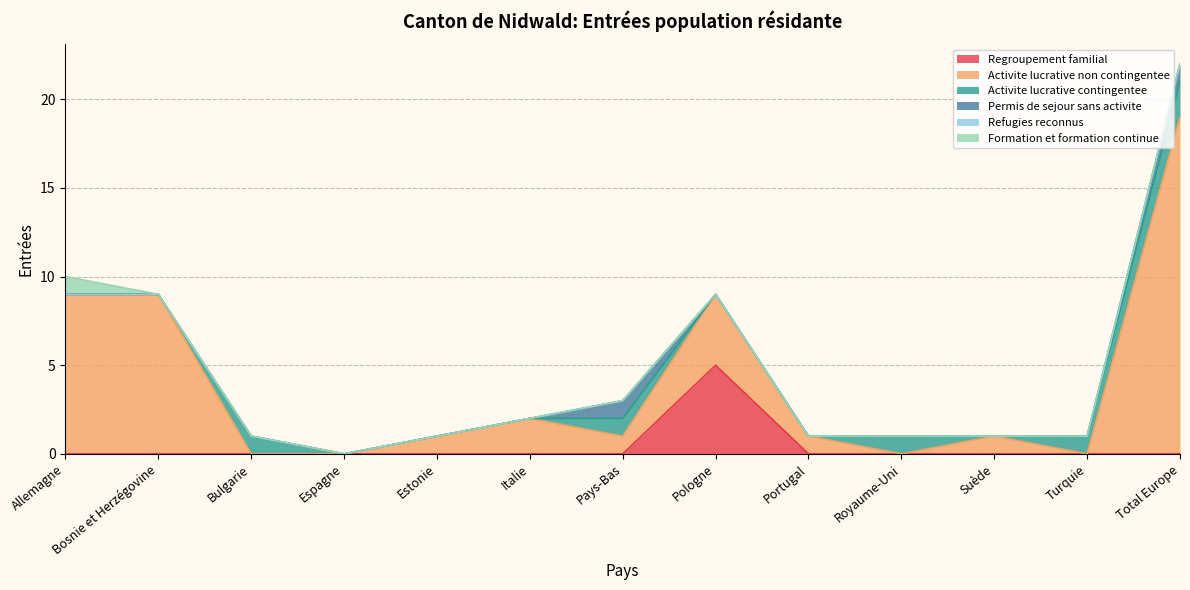

Reading left to right, list all the values displayed in this chart.

Regroupement familial: Allemagne=0	Bosnie et Herzégovine=0	Bulgarie=0	Espagne=0	Estonie=0	Italie=0	Pays-Bas=0	Pologne=5	Portugal=0	Royaume-Uni=0	Suède=0	Turquie=0	Total Europe=0
Activite lucrative non contingentee: Allemagne=9	Bosnie et Herzégovine=9	Bulgarie=0	Espagne=0	Estonie=1	Italie=2	Pays-Bas=1	Pologne=4	Portugal=1	Royaume-Uni=0	Suède=1	Turquie=0	Total Europe=19
Activite lucrative contingentee: Allemagne=0	Bosnie et Herzégovine=0	Bulgarie=1	Espagne=0	Estonie=0	Italie=0	Pays-Bas=1	Pologne=0	Portugal=0	Royaume-Uni=1	Suède=0	Turquie=1	Total Europe=2
Permis de sejour sans activite: Allemagne=0	Bosnie et Herzégovine=0	Bulgarie=0	Espagne=0	Estonie=0	Italie=0	Pays-Bas=1	Pologne=0	Portugal=0	Royaume-Uni=0	Suède=0	Turquie=0	Total Europe=1
Refugies reconnus: Allemagne=0	Bosnie et Herzégovine=0	Bulgarie=0	Espagne=0	Estonie=0	Italie=0	Pays-Bas=0	Pologne=0	Portugal=0	Royaume-Uni=0	Suède=0	Turquie=0	Total Europe=0
Formation et formation continue: Allemagne=1	Bosnie et Herzégovine=0	Bulgarie=0	Espagne=0	Estonie=0	Italie=0	Pays-Bas=0	Pologne=0	Portugal=0	Royaume-Uni=0	Suède=0	Turquie=0	Total Europe=0